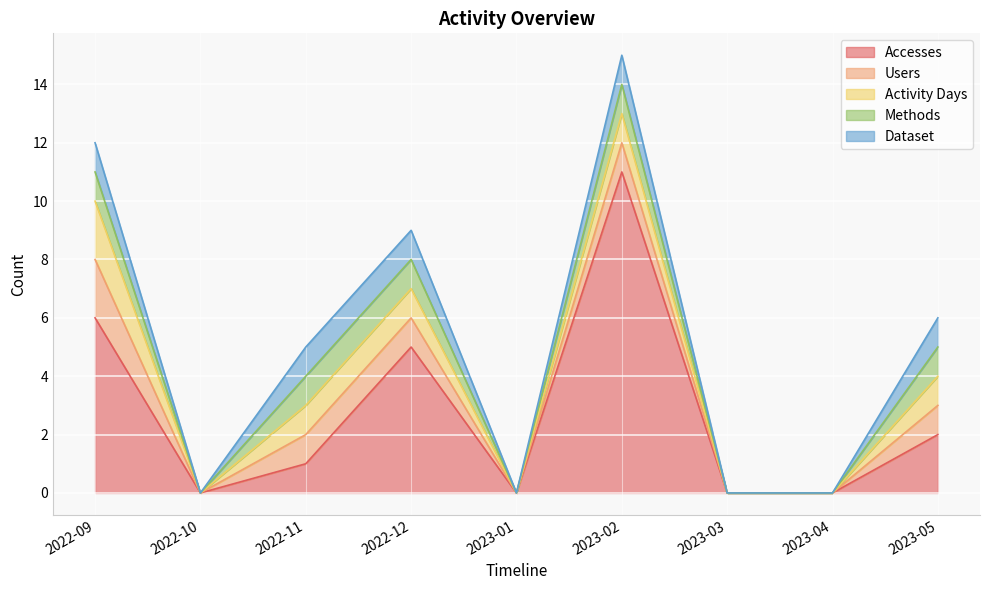

What value does the Dataset series have at 2023-02?

1